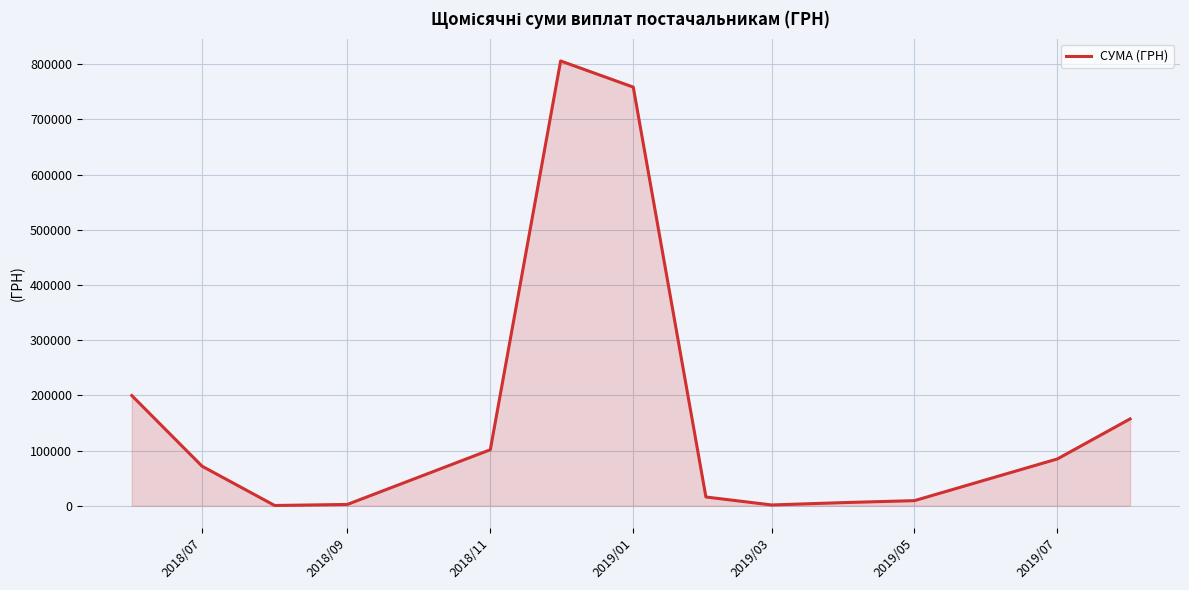

What is the difference between the maximum and minimum values?

805572.0